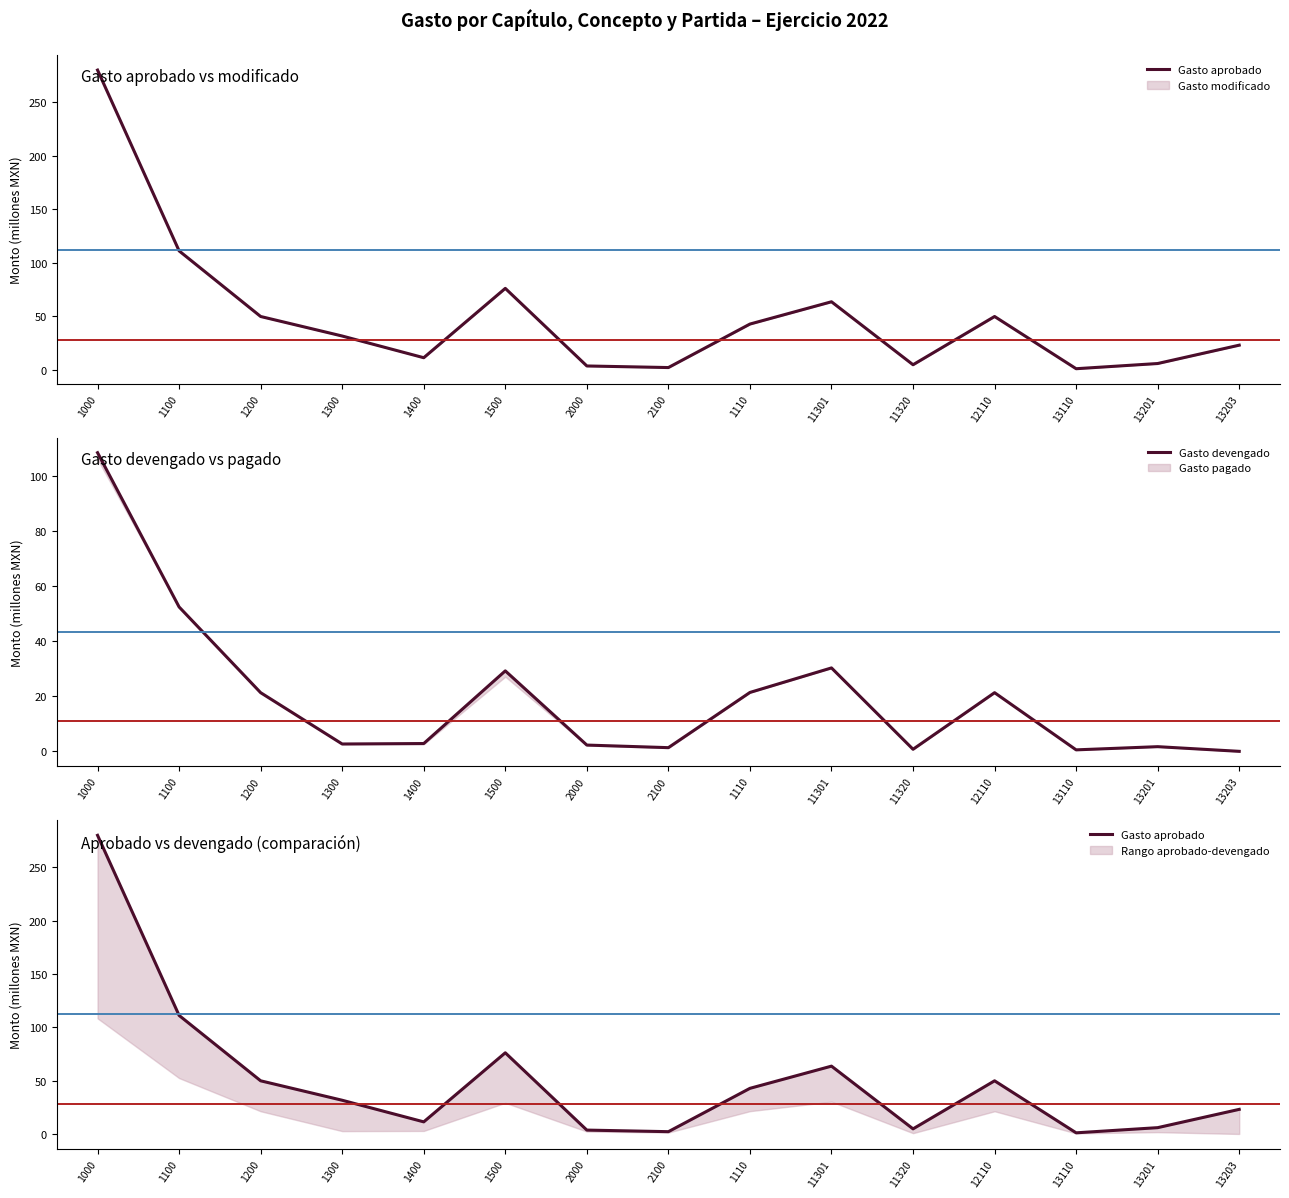

At which category is the sum across all series the highest?

1000